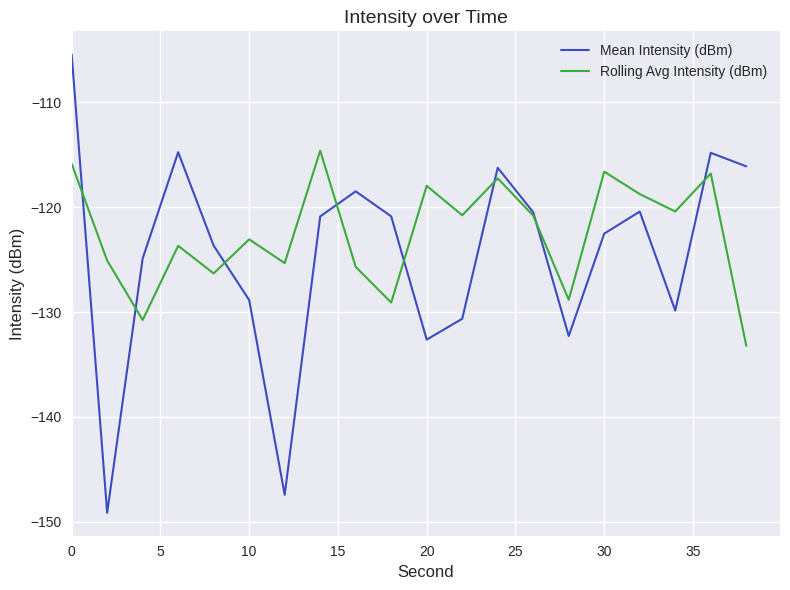

True or false: Mean Intensity (dBm) and Rolling Avg Intensity (dBm) cross at least once.

True